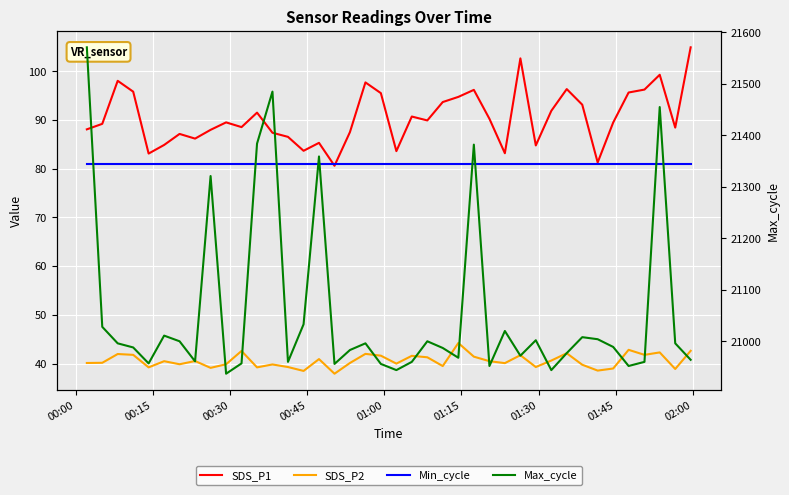

True or false: SDS_P2 and Max_cycle cross at least once.

False